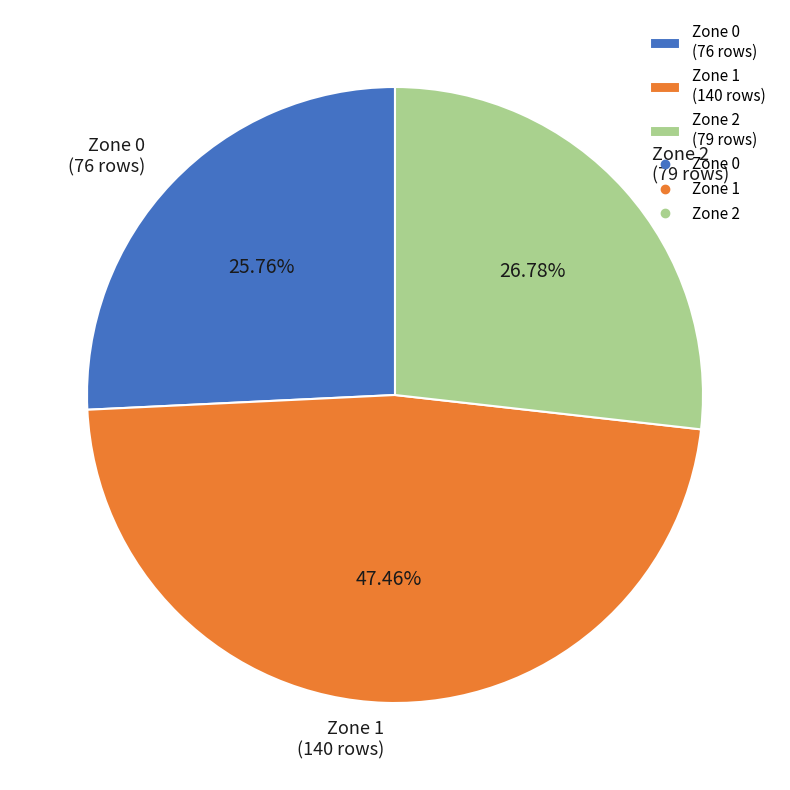

Which category has the smallest portion of the pie?

Zone 0